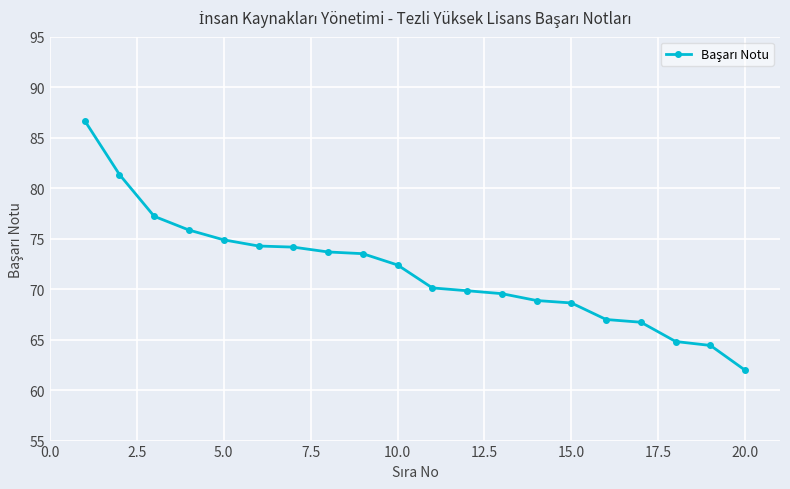

What is the maximum value shown in the chart?

86.7